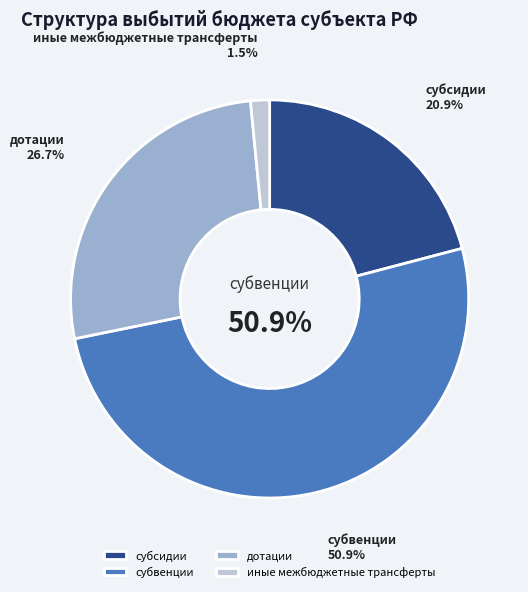

Does субсидии account for over 50% of the chart?

No